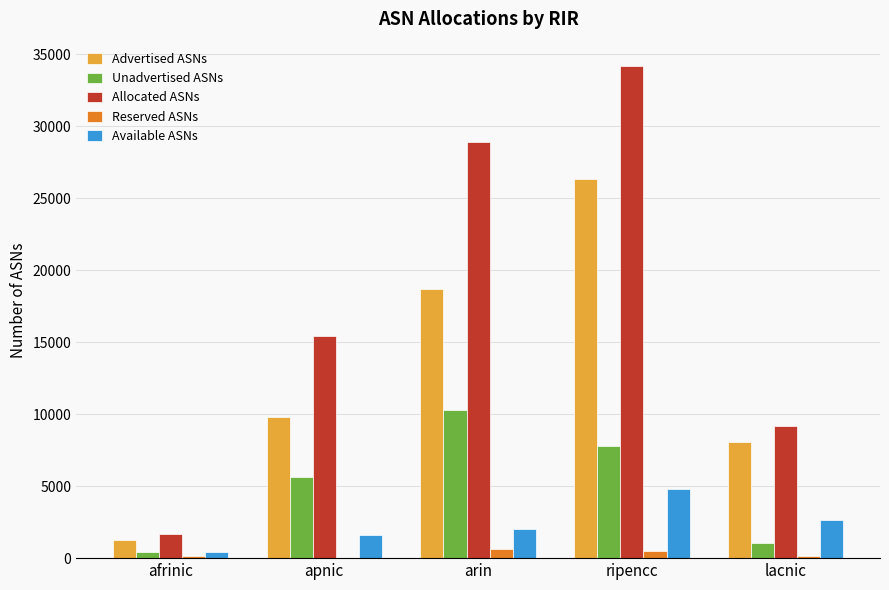

What is the sum of the Unadvertised ASNs values at afrinic and arin?

10714